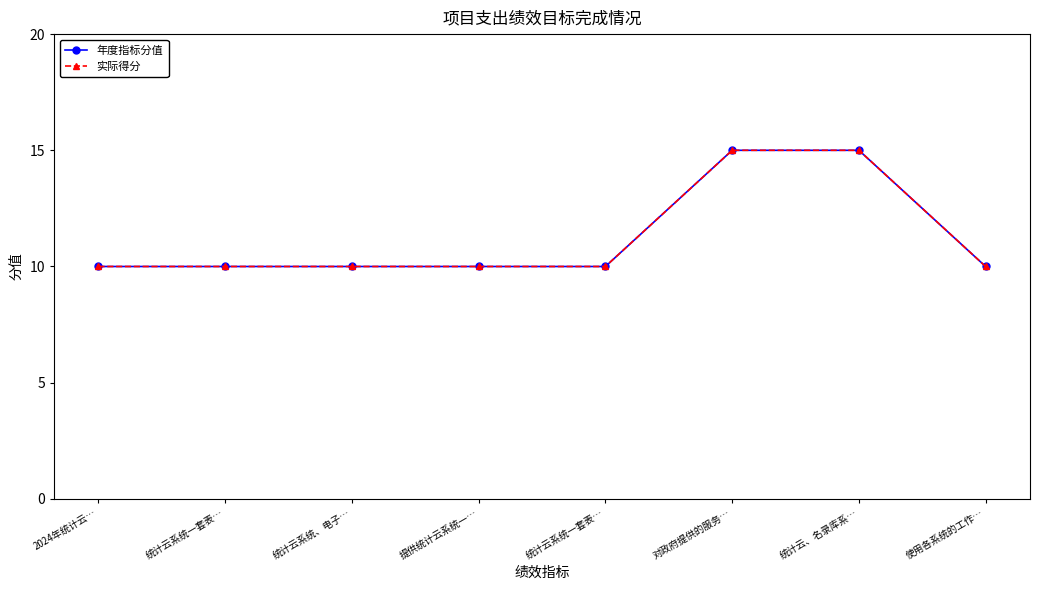

What is the difference between the maximum and minimum values in the 实际得分 series?

5